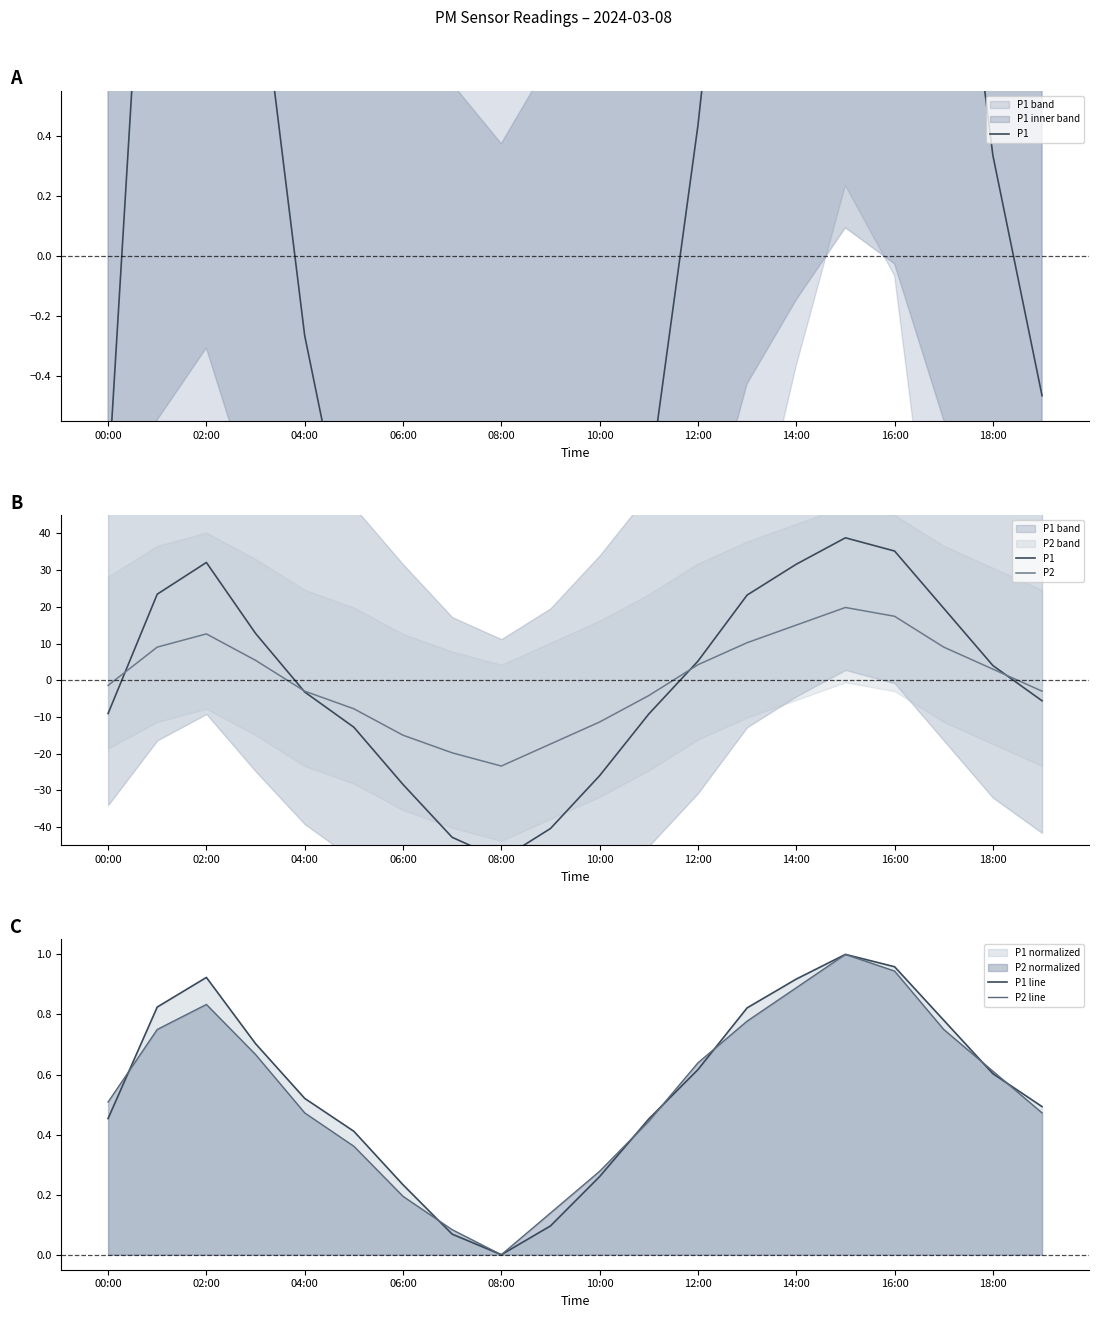

Reading left to right, transcribe all the data shown in this chart.

P1: -9.1	23.5	32.1	12.8	-3.2	-12.8	-28.4	-42.8	-48.8	-40.4	-26.0	-9.2	5.2	23.2	31.6	38.8	35.2	19.6	4.0	-5.6
P2: -1.4	9.0	12.6	5.4	-3.0	-7.8	-15.0	-19.8	-23.4	-17.4	-11.4	-4.2	4.2	10.2	15.0	19.8	17.4	9.0	3.0	-3.0
P1 line: 0.5	0.8	0.9	0.7	0.5	0.4	0.2	0.1	0.0	0.1	0.3	0.5	0.6	0.8	0.9	1.0	1.0	0.8	0.6	0.5
P2 line: 0.5	0.7	0.8	0.7	0.5	0.4	0.2	0.1	0.0	0.1	0.3	0.4	0.6	0.8	0.9	1.0	0.9	0.7	0.6	0.5